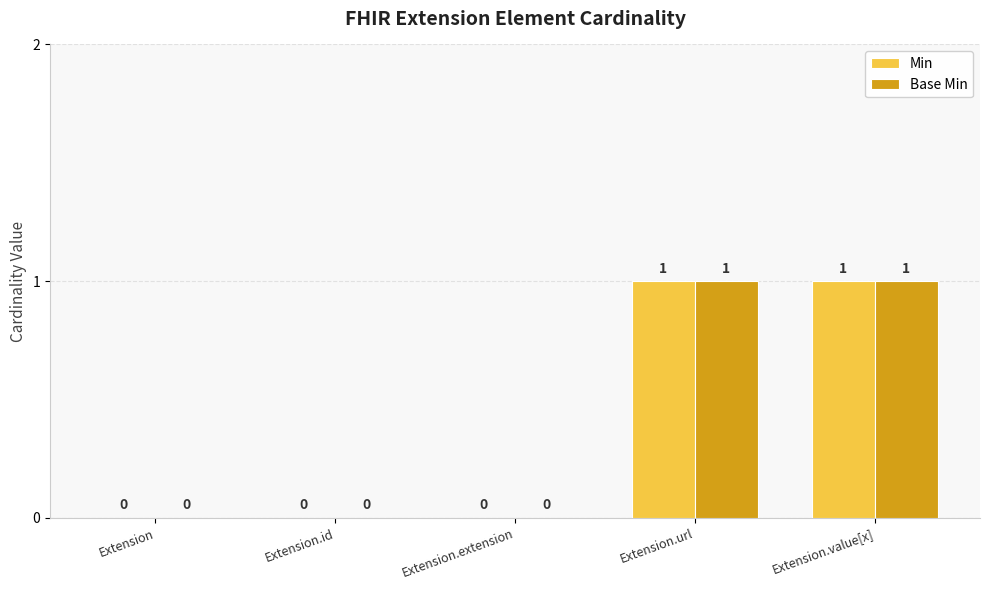

True or false: Min has a value of 1 at Extension.value[x].

True